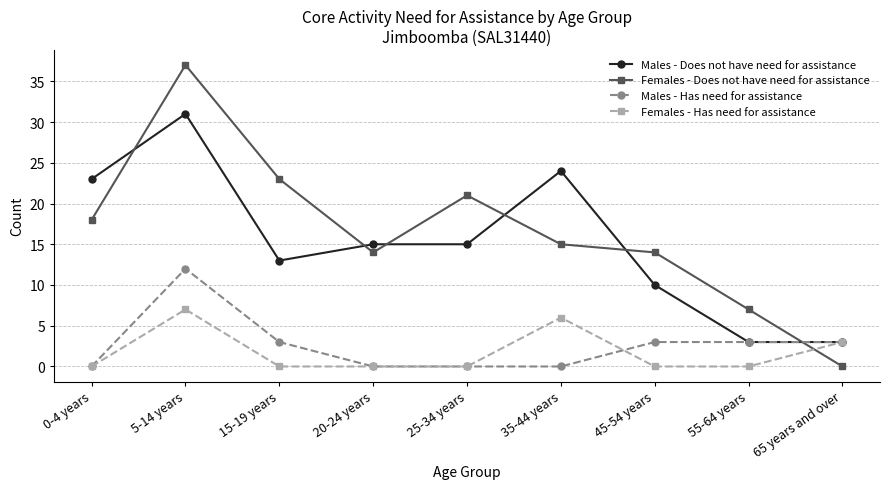

Is it true that Females - Does not have need for assistance equals 0 at 65 years and over?

True